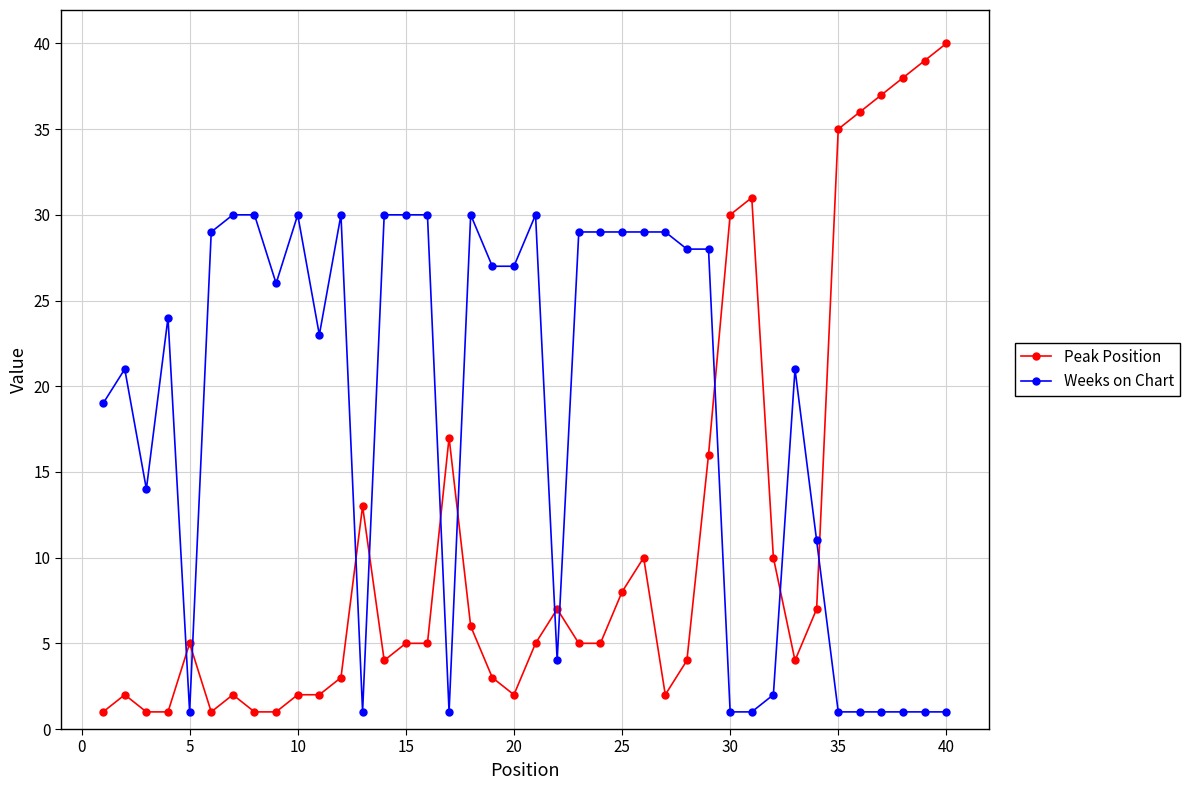

What are all the series names shown in the legend?

Peak Position, Weeks on Chart